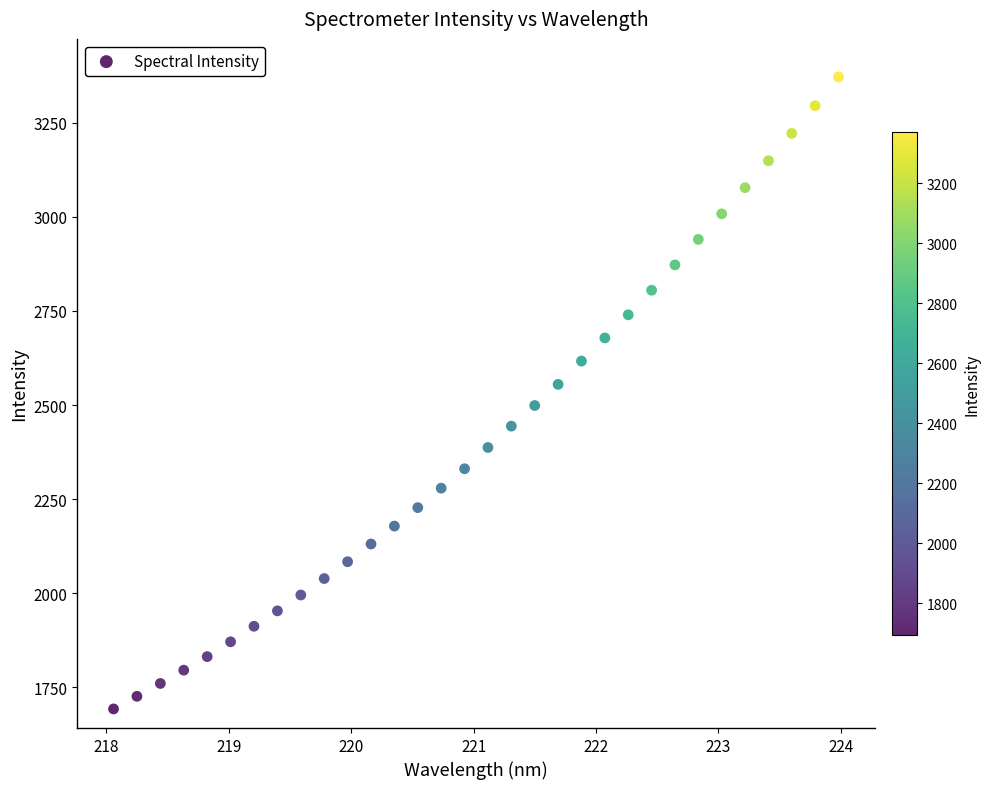

What is the range of Y values (max minus min)?

1679.3